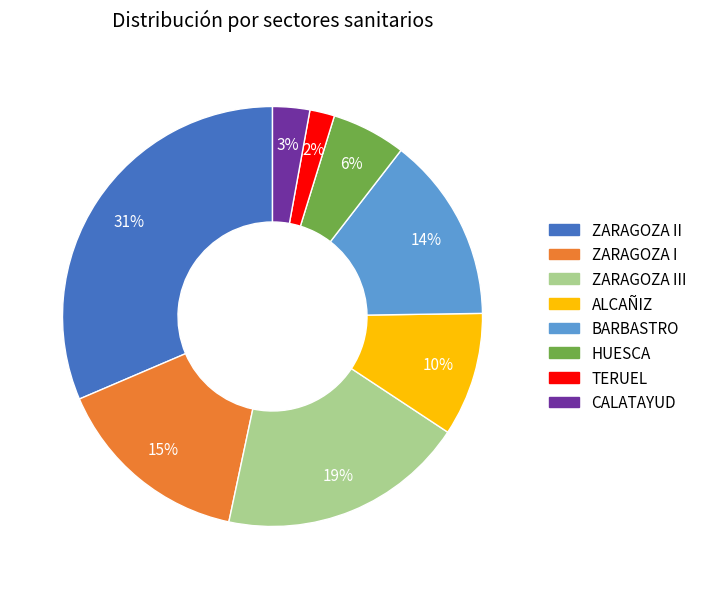

Which has a higher value, ZARAGOZA II or TERUEL?

ZARAGOZA II